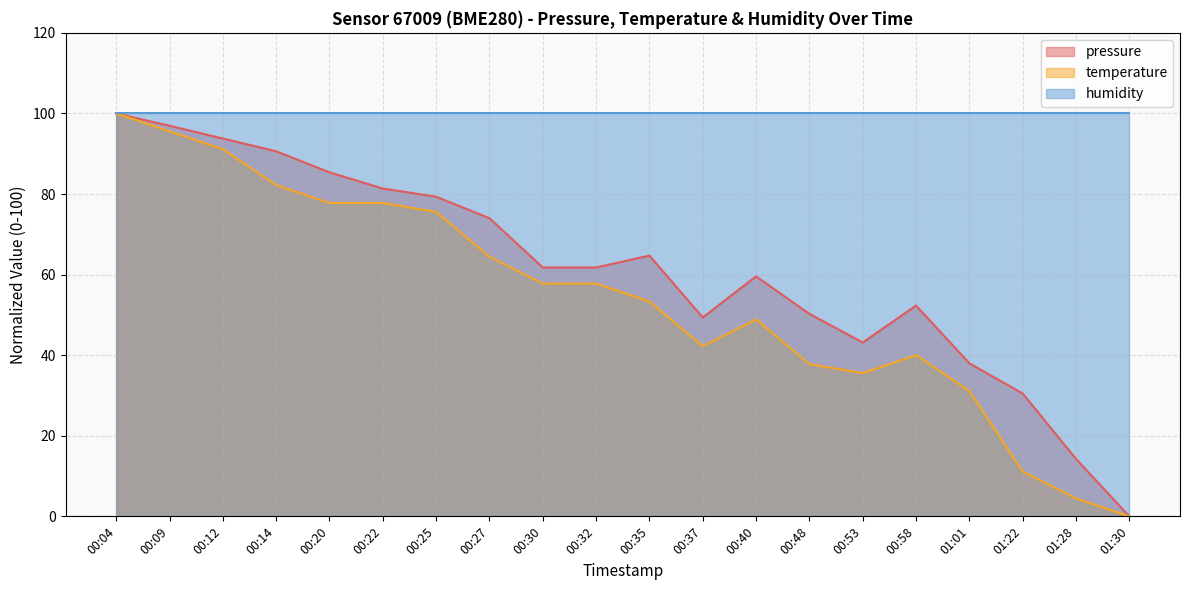

What is the sum of the pressure values at 00:14 and 01:22?

121.1